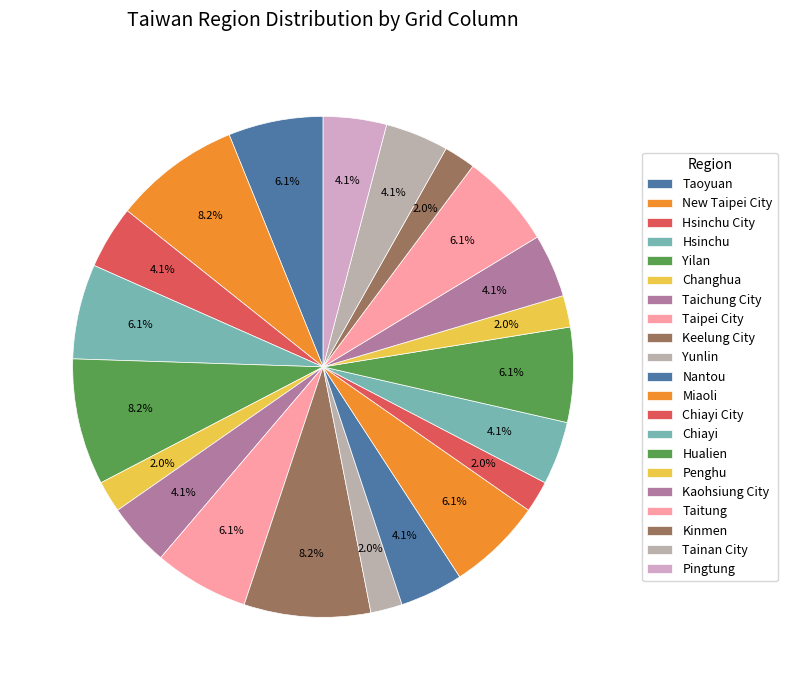

How many slices are in this pie chart?

21